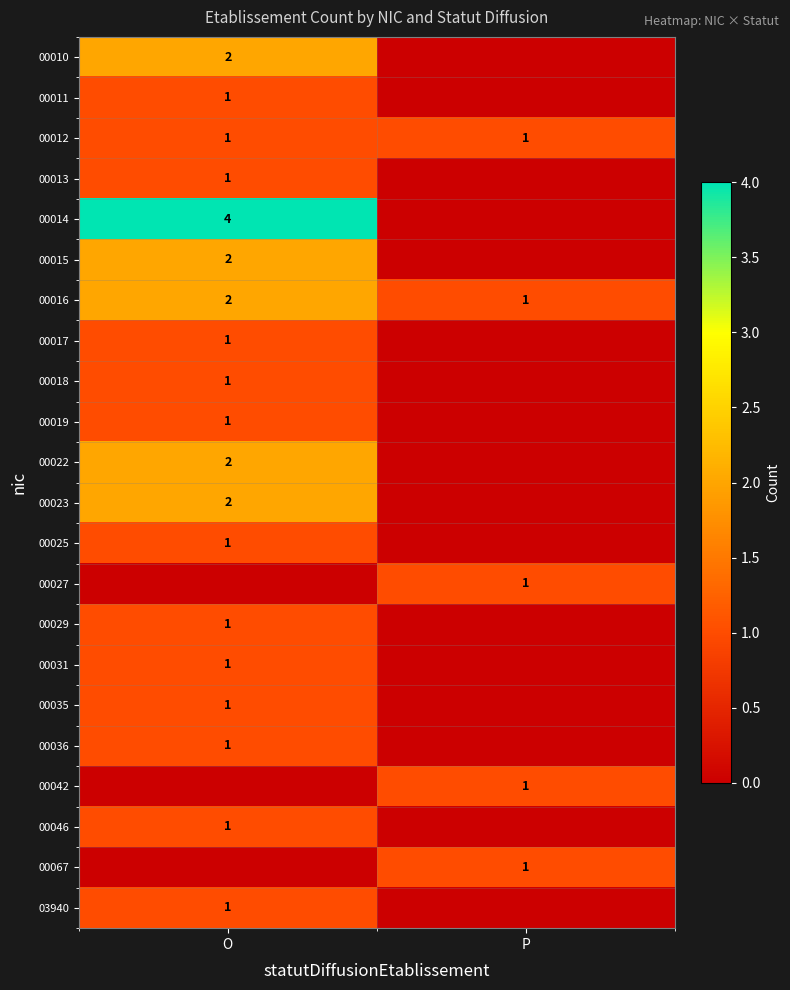

True or false: 00017 has a value of 1 at O.

True